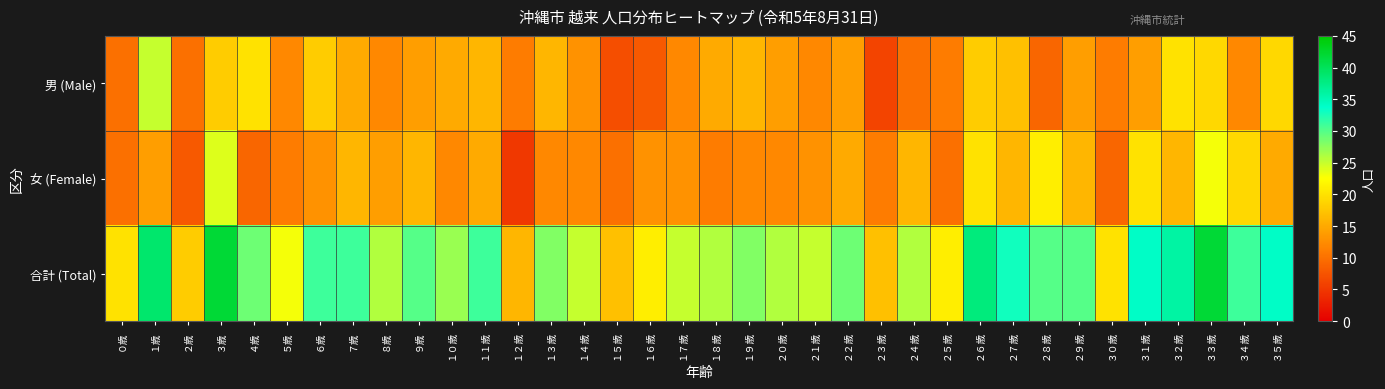

Reading left to right, extract all data points from this chart.

男 (Male): ０歳=10	１歳=25	２歳=10	３歳=18	４歳=20	５歳=12	６歳=18	７歳=15	８歳=12	９歳=14	１０歳=15	１１歳=16	１２歳=11	１３歳=16	１４歳=13	１５歳=7	１６歳=8	１７歳=12	１８歳=15	１９歳=16	２０歳=14	２１歳=12	２２歳=14	２３歳=6	２４歳=10	２５歳=11	２６歳=18	２７歳=17	２８歳=9	２９歳=14	３０歳=11	３１歳=14	３２歳=20	３３歳=19	３４歳=12	３５歳=19
女 (Female): ０歳=10	１歳=14	２歳=8	３歳=24	４歳=9	５歳=11	６歳=13	７歳=16	８歳=14	９歳=16	１０歳=12	１１歳=15	１２歳=5	１３歳=12	１４歳=12	１５歳=10	１６歳=13	１７歳=13	１８歳=11	１９歳=12	２０歳=12	２１歳=13	２２歳=15	２３歳=11	２４歳=16	２５歳=10	２６歳=20	２７歳=16	２８歳=21	２９歳=16	３０歳=9	３１歳=20	３２歳=16	３３歳=23	３４歳=19	３５歳=15
合計 (Total): ０歳=20	１歳=39	２歳=18	３歳=42	４歳=29	５歳=23	６歳=31	７歳=31	８歳=26	９歳=30	１０歳=27	１１歳=31	１２歳=16	１３歳=28	１４歳=25	１５歳=17	１６歳=21	１７歳=25	１８歳=26	１９歳=28	２０歳=26	２１歳=25	２２歳=29	２３歳=17	２４歳=26	２５歳=21	２６歳=38	２７歳=33	２８歳=30	２９歳=30	３０歳=20	３１歳=34	３２歳=36	３３歳=42	３４歳=31	３５歳=34